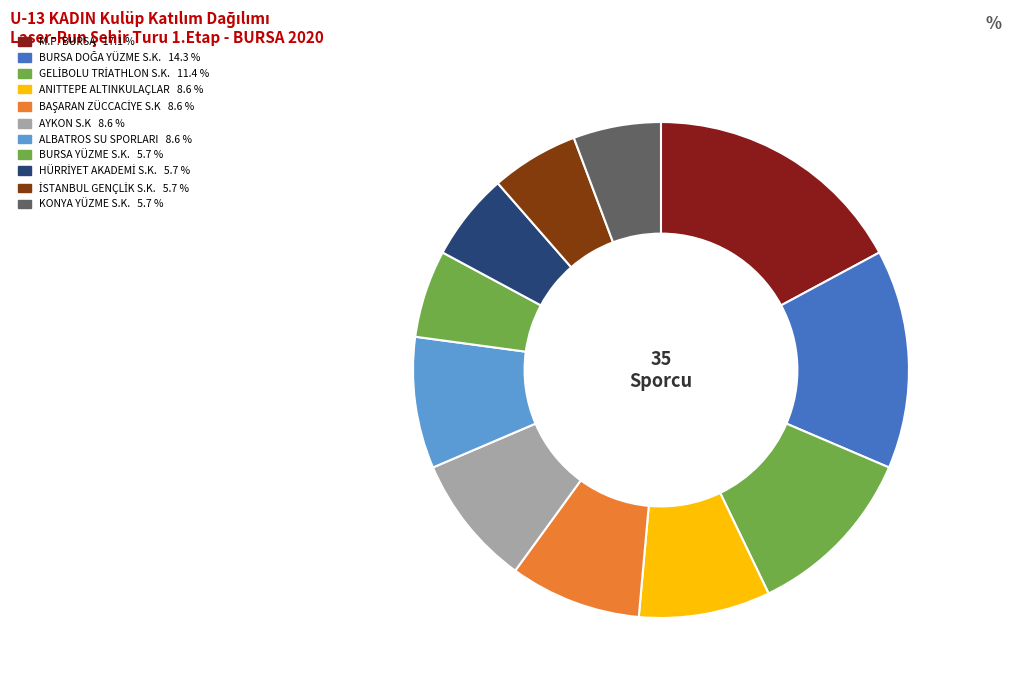

What is the change in value from BAŞARAN ZÜCCACİYE S.K to KONYA YÜZME S.K.?

-1